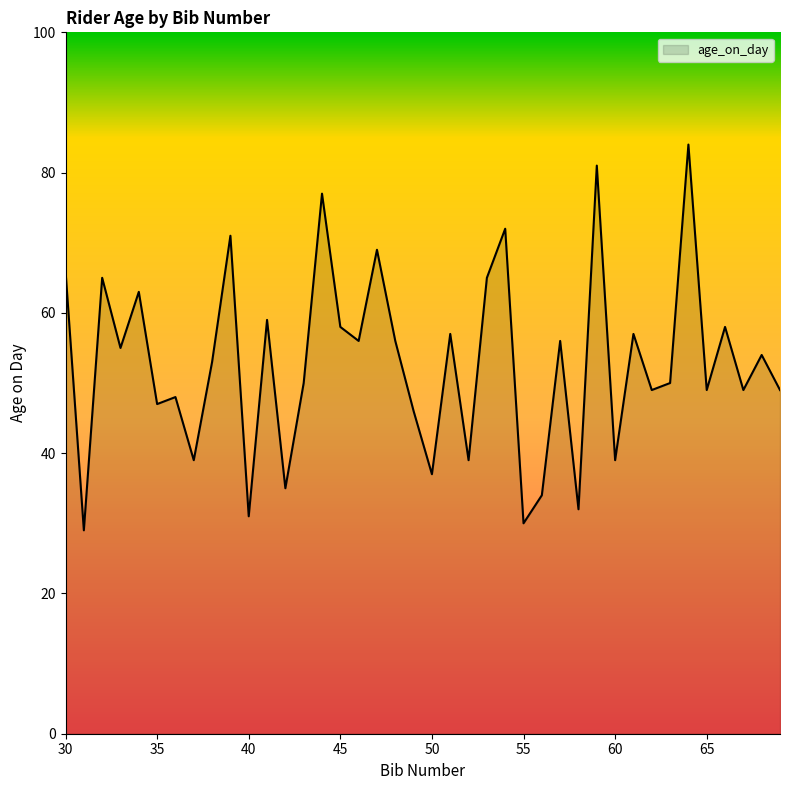

What is the minimum value shown in the chart?

29